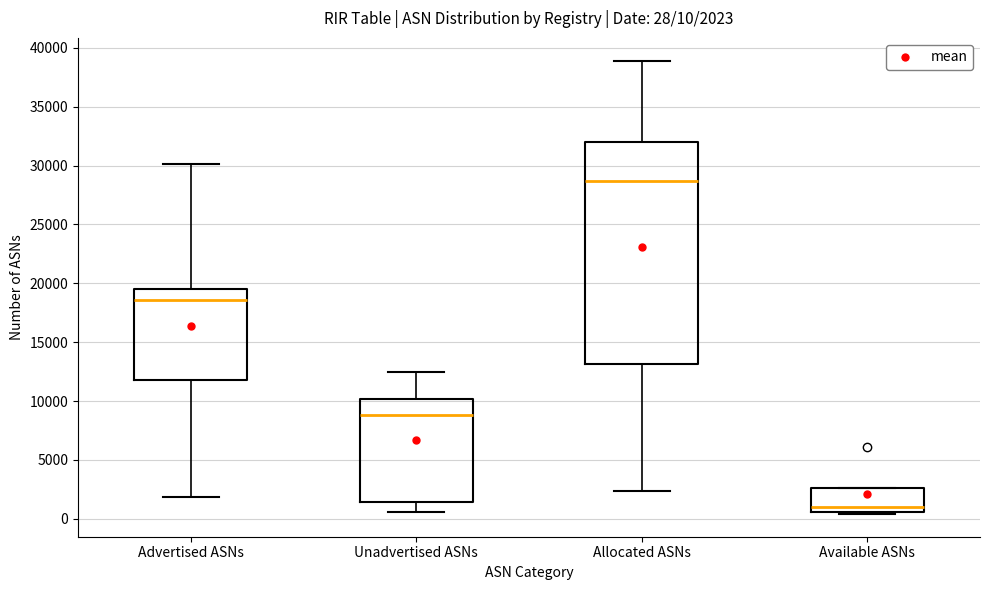

Which box has the highest median line?

Allocated ASNs